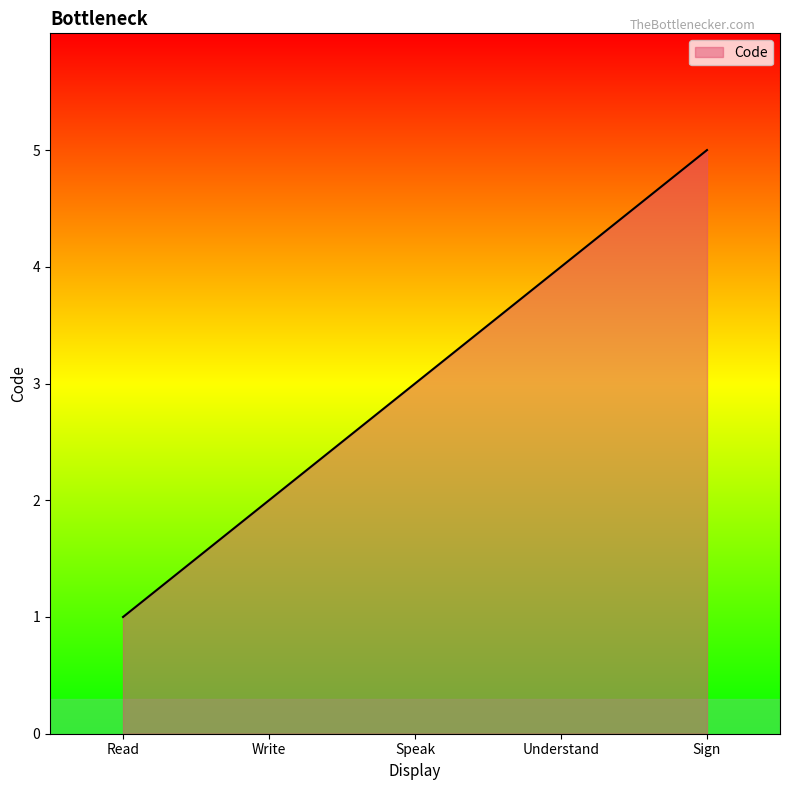

The chart shows a value of 1 at Sign. True or false?

False